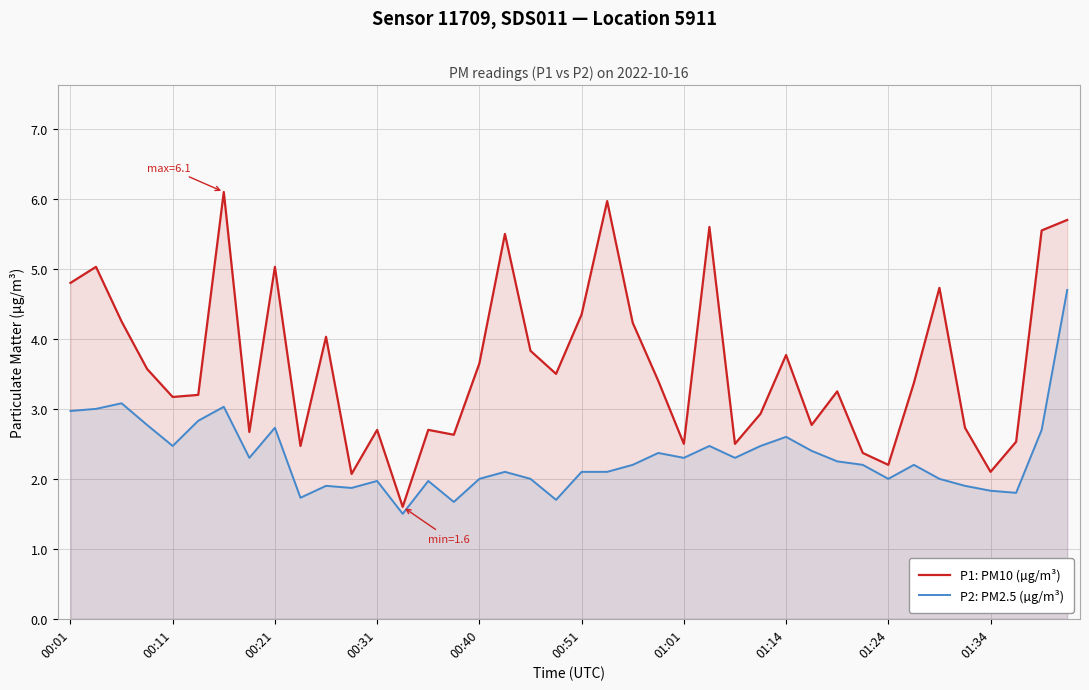

In P1: PM10 (µg/m³), how many points are lower than both neighbors (excluding endpoints)?

12